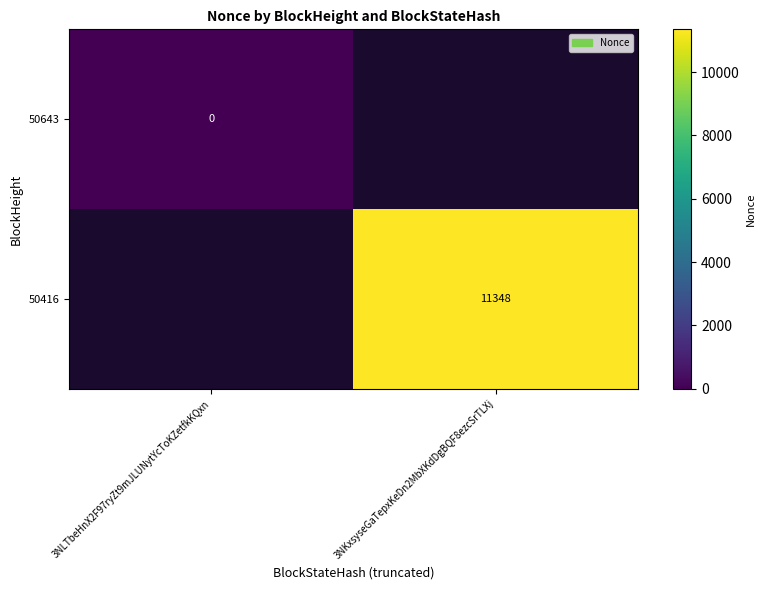

Is it true that 50416 equals 15257 at 3NKxsyseGaTepxKeDn2MbXKdDgBQF8ezcSrTLXj?

False